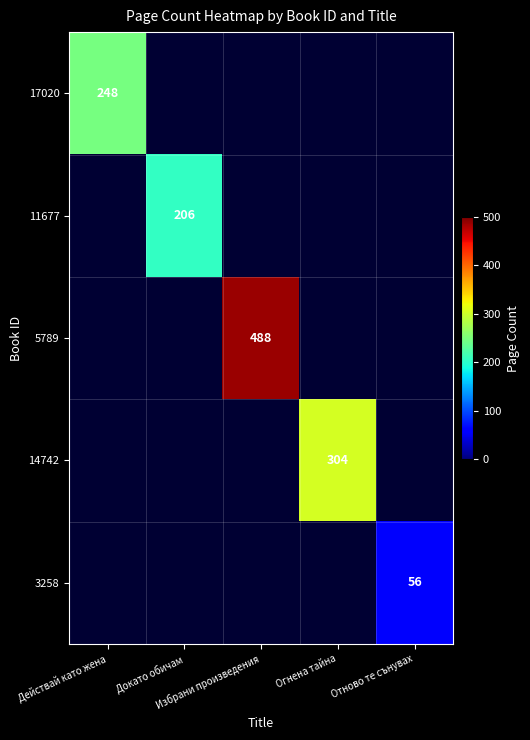

Between Избрани произведения and Отново те сънувах, which is larger?

Избрани произведения